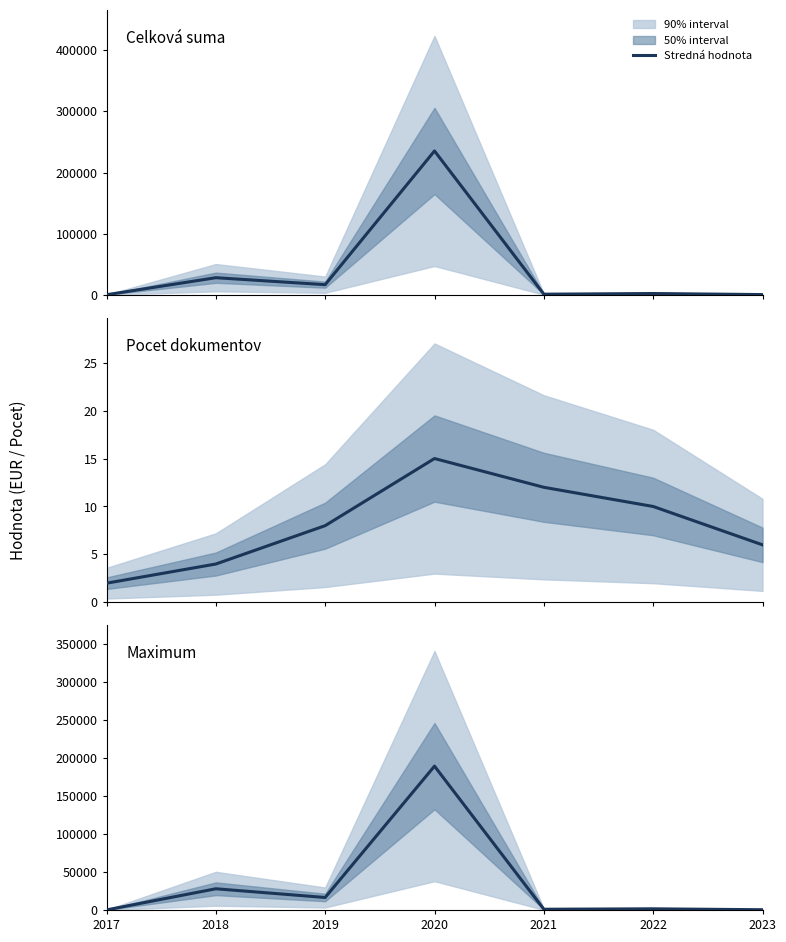

Is it true that Pocet dokumentov equals 2.0 at 2017?

True